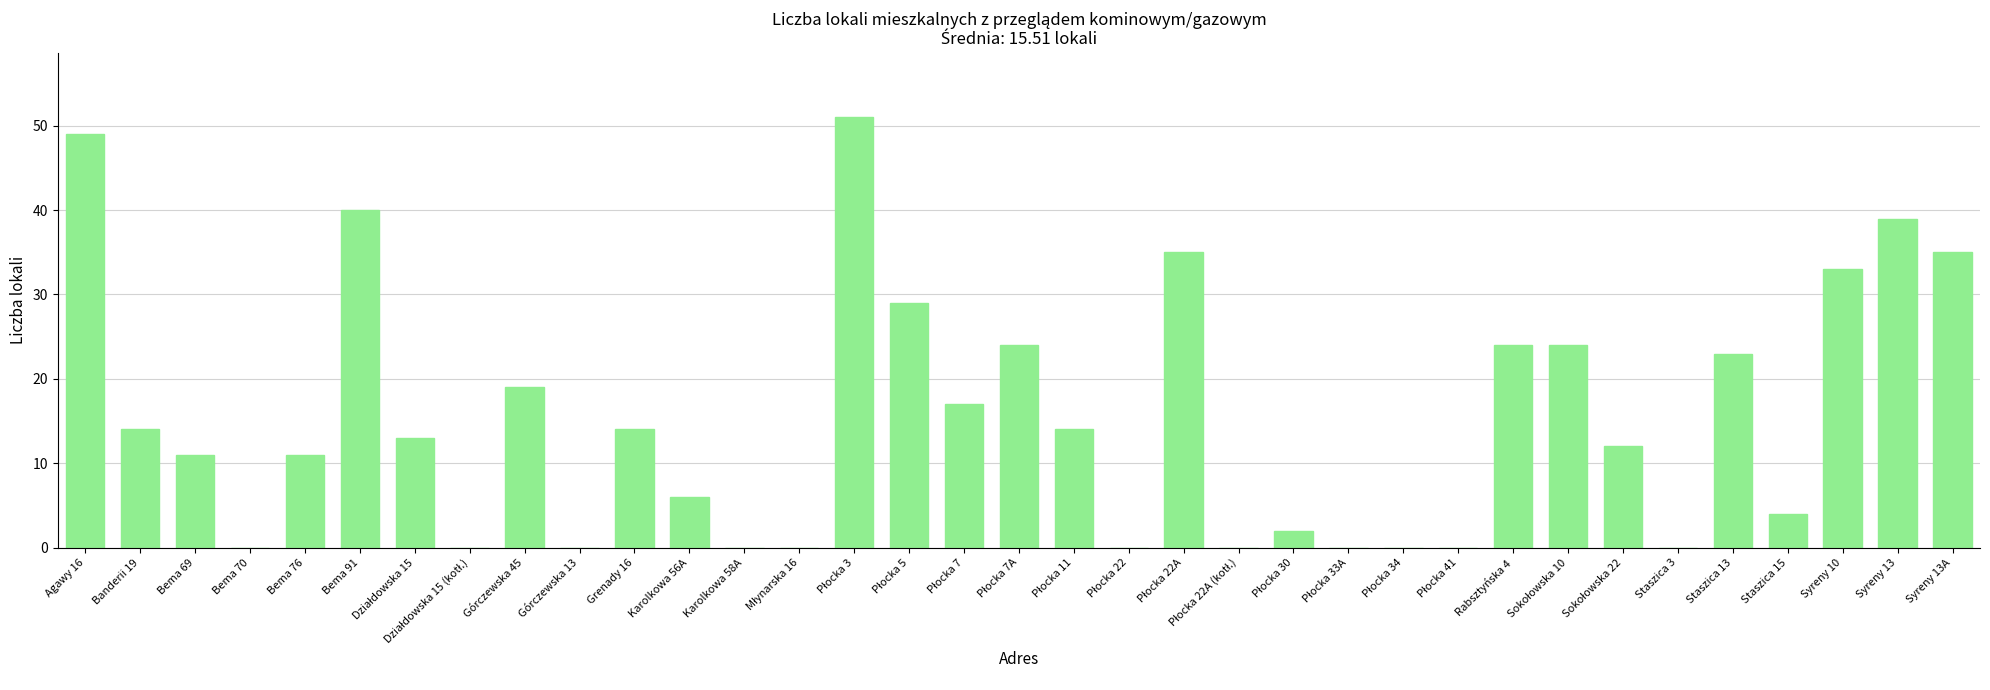

Are the bars grouped side by side (vs. stacked)?

No